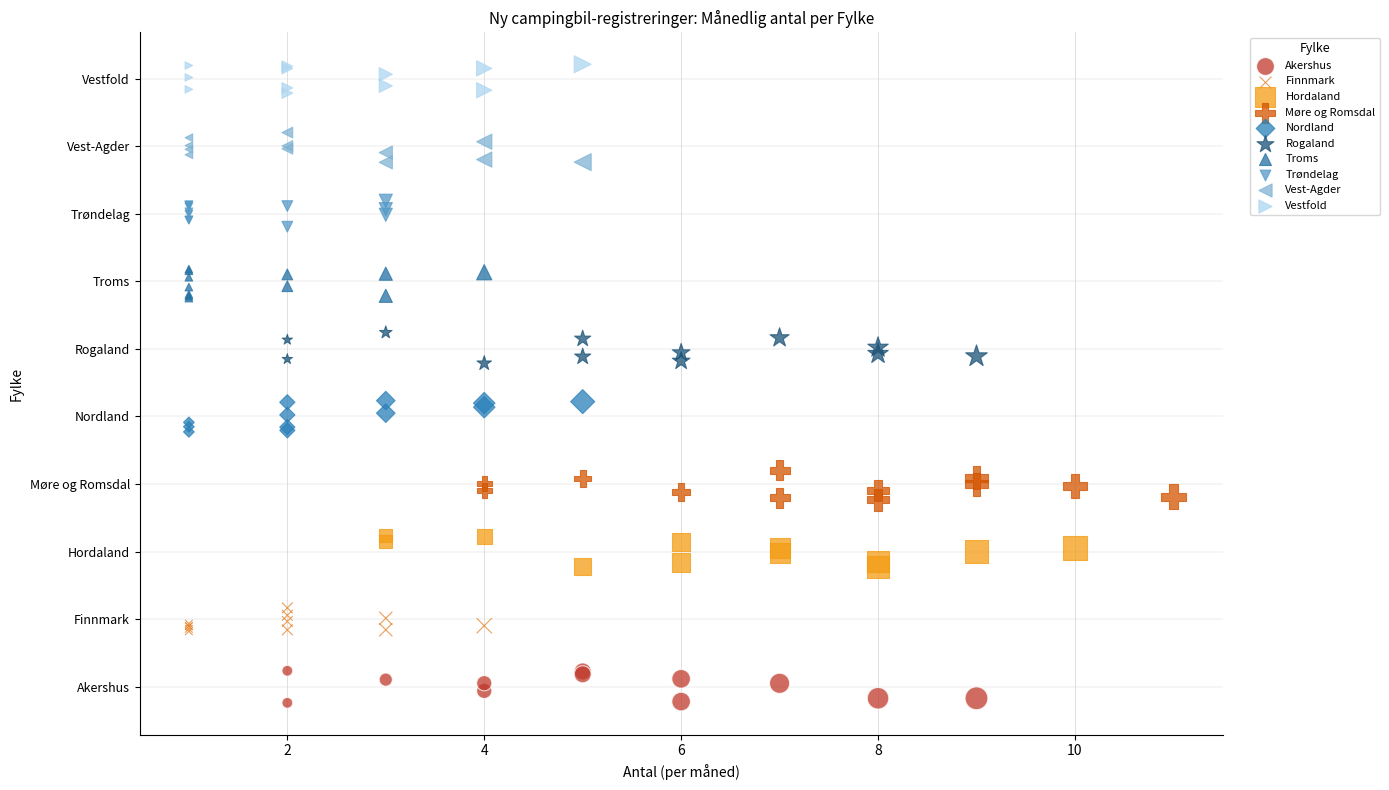

Which series reaches the maximum Y coordinate?

Vestfold